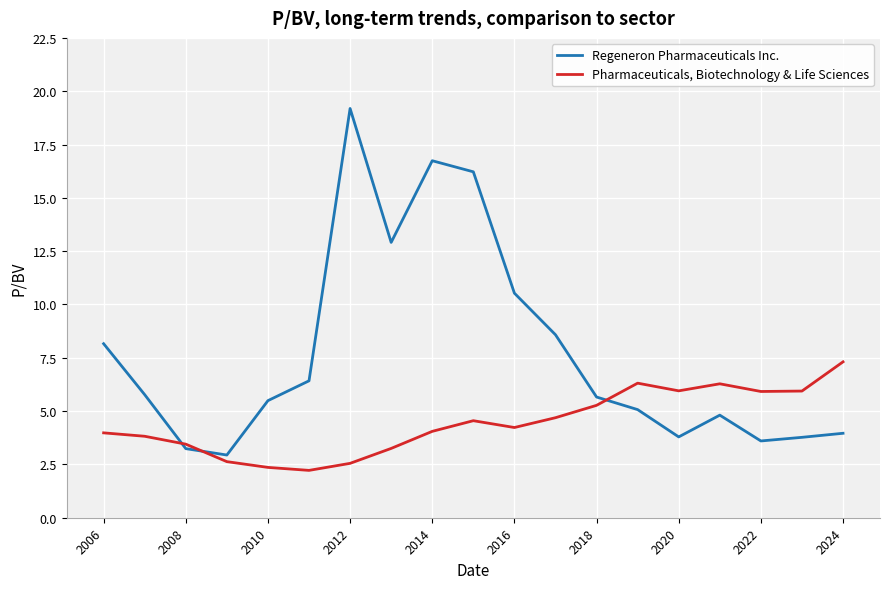

Which series has the largest total across all categories?

Regeneron Pharmaceuticals Inc.